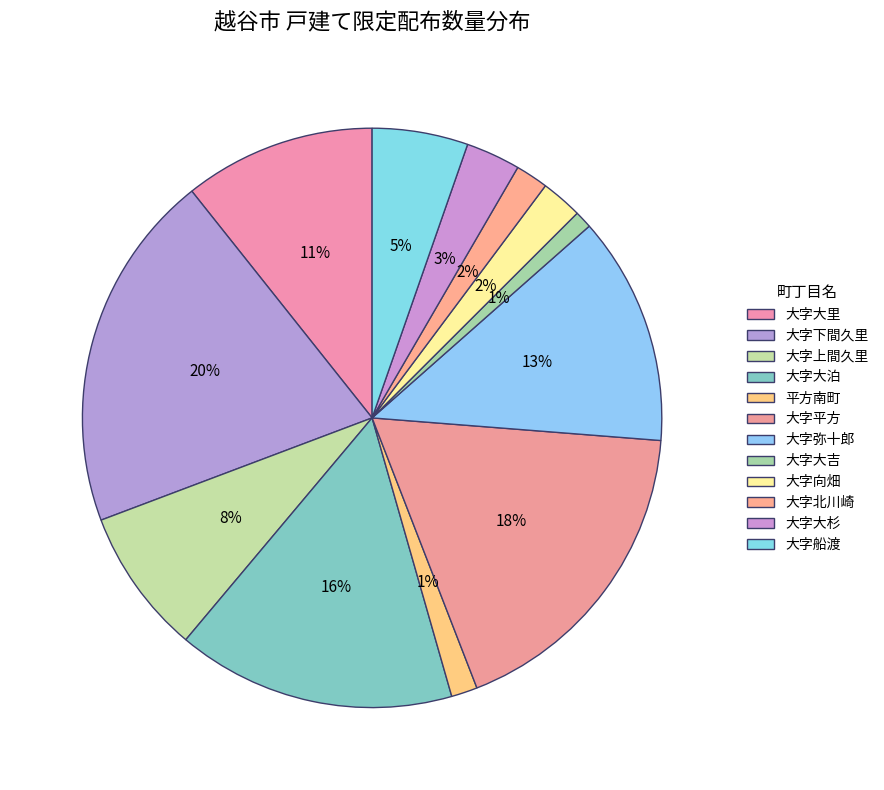

The 大字上間久里 slice represents 1% of the pie. True or false?

False